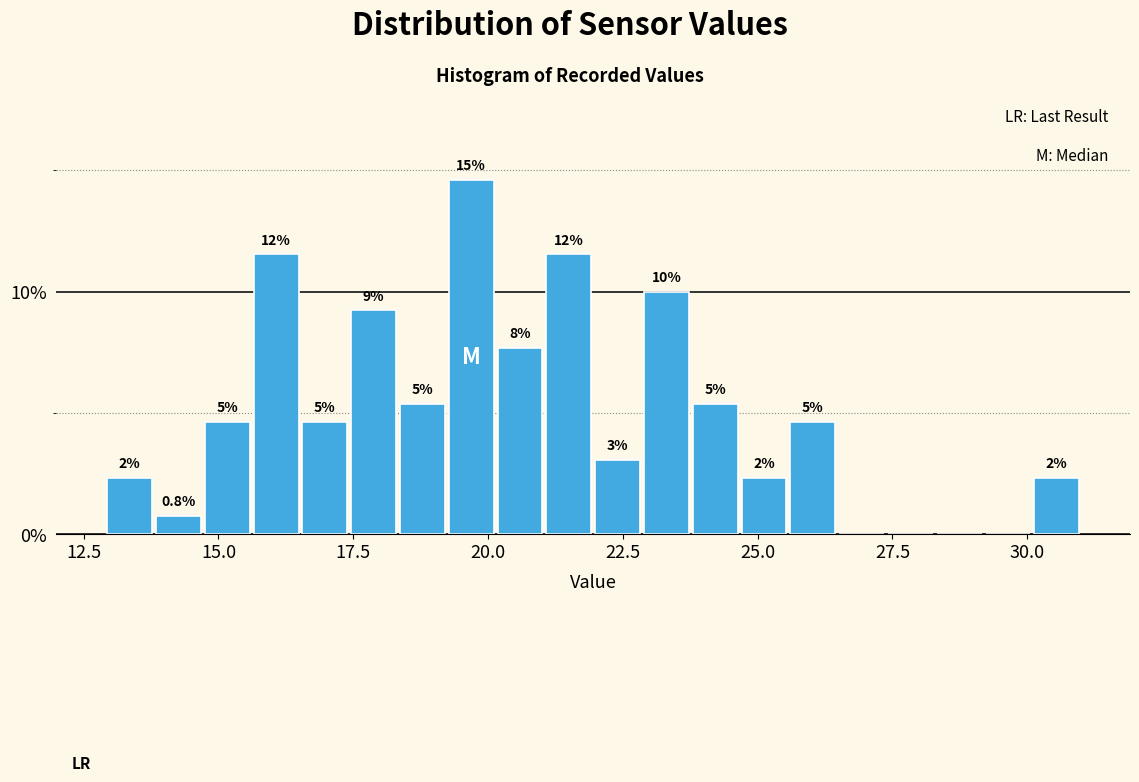

Read against the x-axis, roughly where is the centre of the tallest bar?

19.5